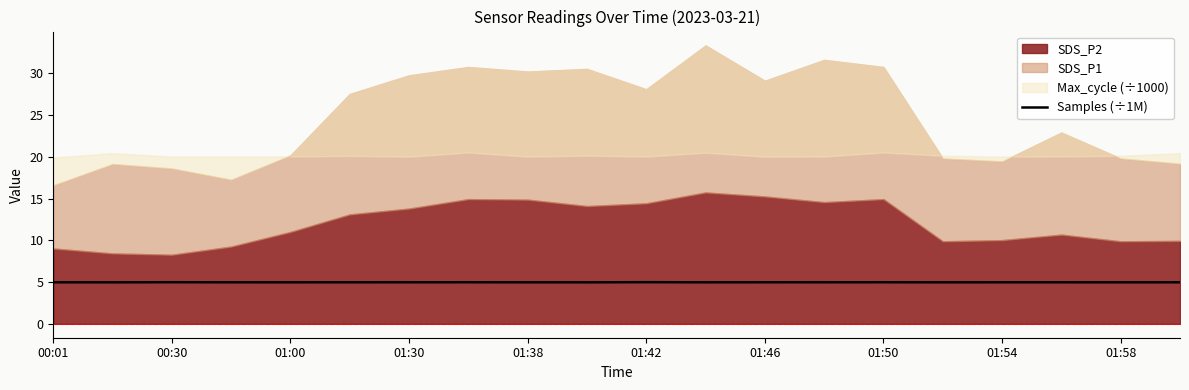

What is the sum of all values?

99.4